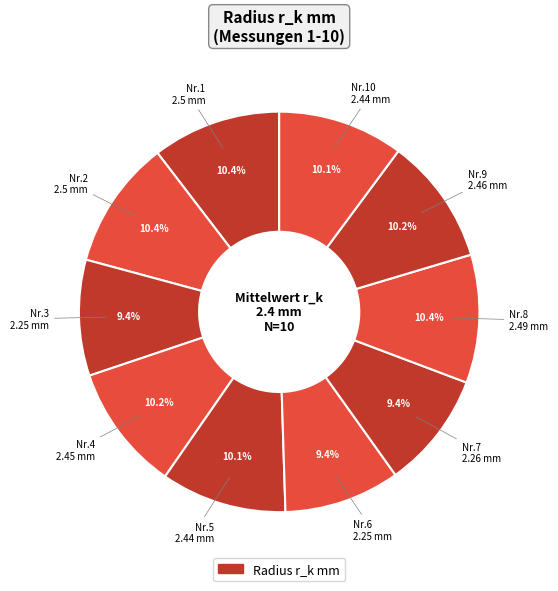

Which category has the smallest portion of the pie?

3